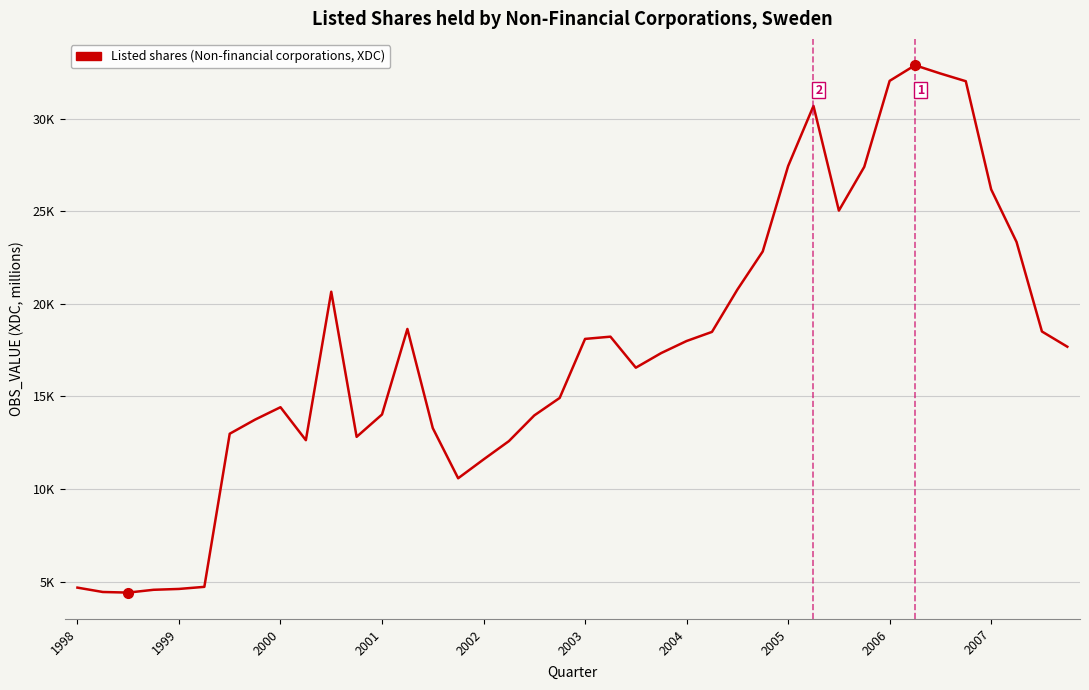

Is this an area chart (filled region under the line)?

No